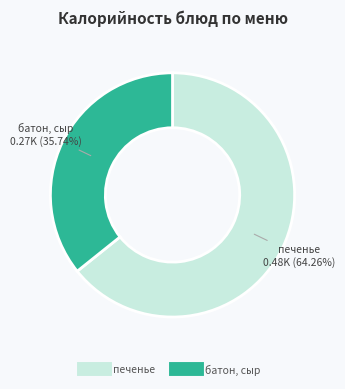

Is there any slice that represents more than half of the pie?

Yes